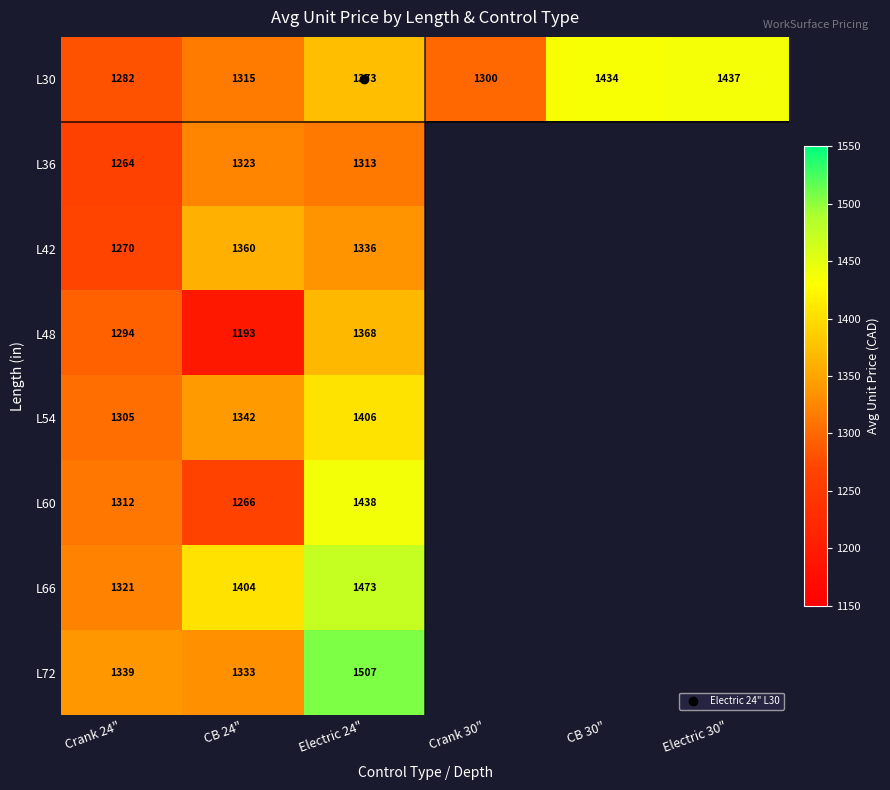

List the series in order of their peak value, lowest first.

L36, L42, L48, L54, L30, L60, L66, L72